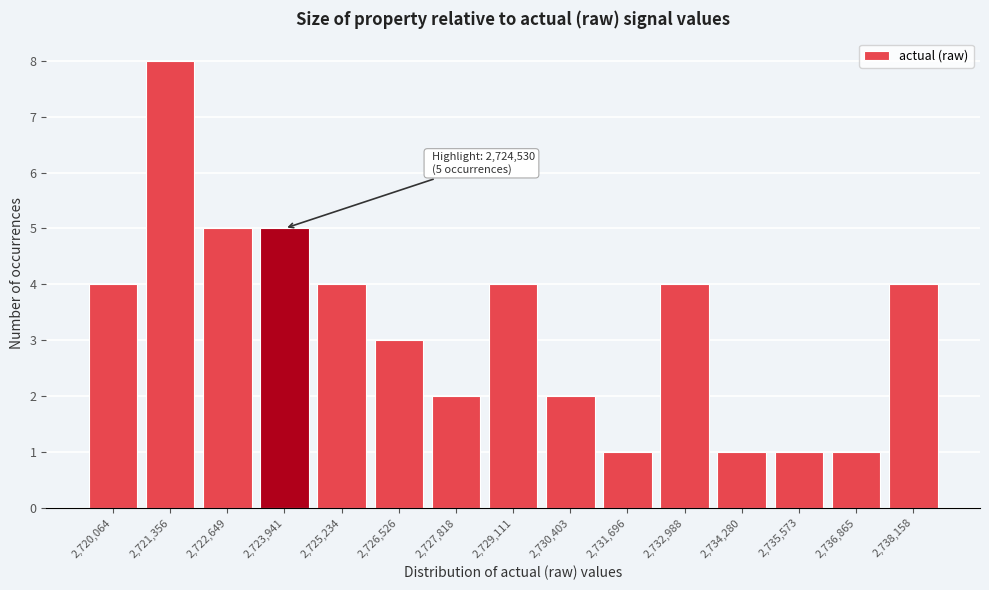

Reading left to right, transcribe all the data shown in this chart.

2,720,064=4	2,721,356=8	2,722,649=5	2,723,941=5	2,725,234=4	2,726,526=3	2,727,818=2	2,729,111=4	2,730,403=2	2,731,696=1	2,732,988=4	2,734,280=1	2,735,573=1	2,736,865=1	2,738,158=4